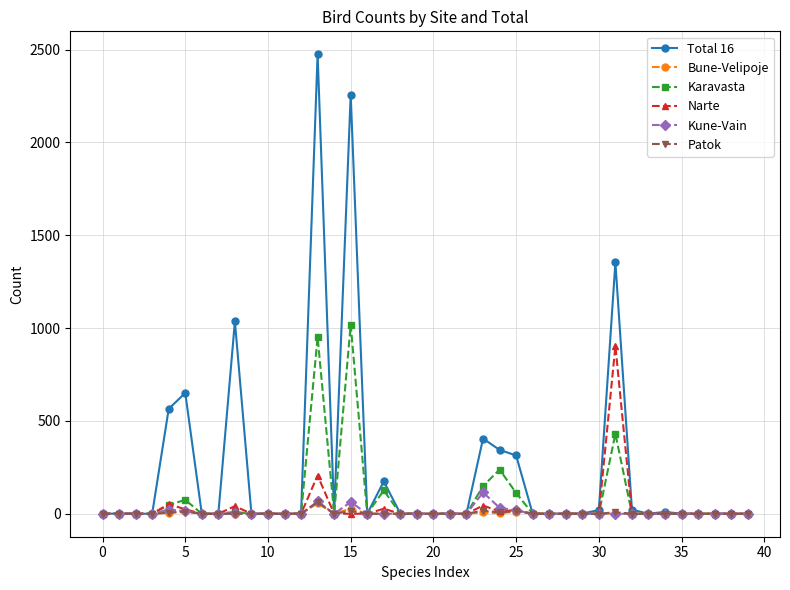

Which series has the largest range (max minus min)?

Total 16